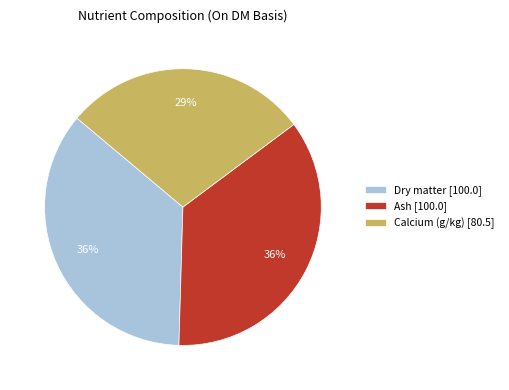

What percentage is the Calcium (g/kg) [80.5] slice, to the nearest percent?

29%